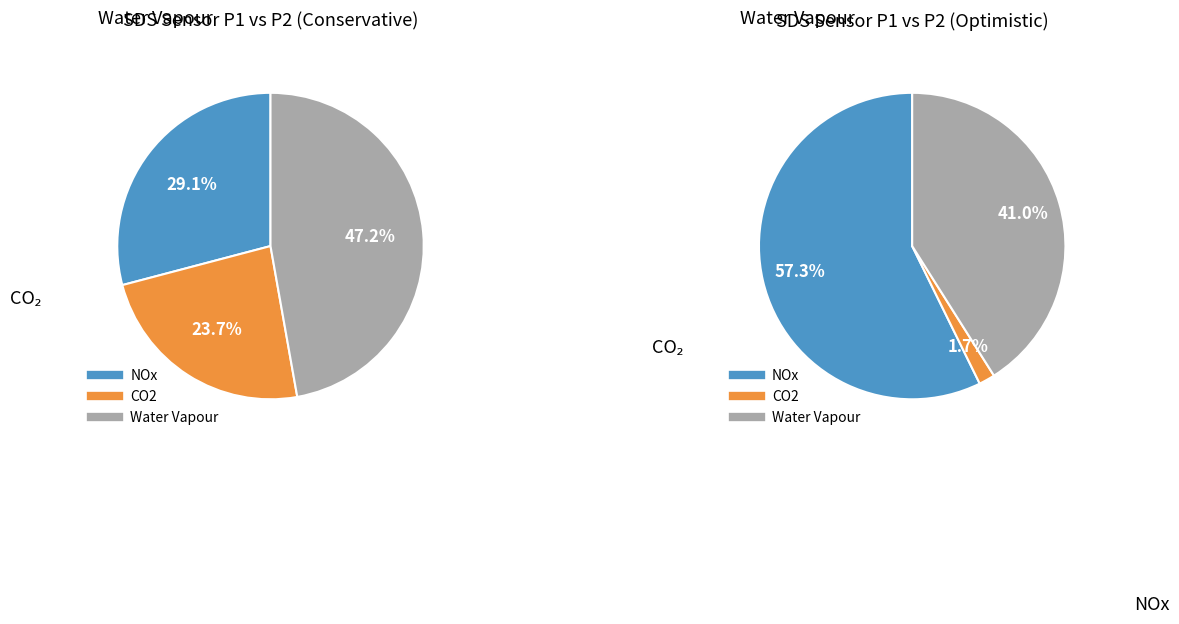

Do SDS_P2 and SDS_P1 together represent more than half of the pie?

No